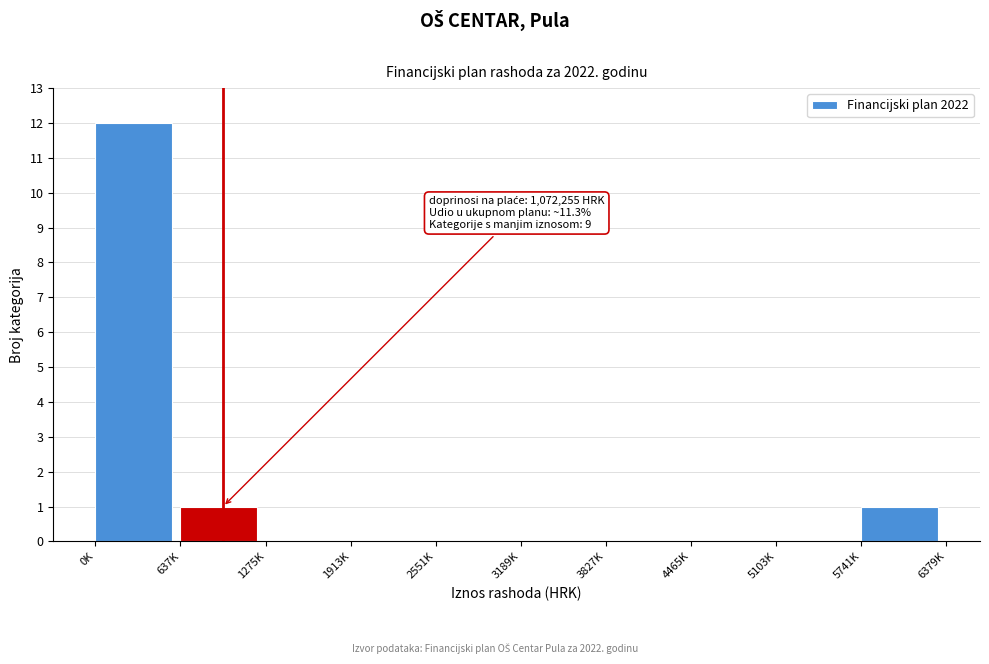

Reading left to right, list all the values displayed in this chart.

0K=12	637K=1	1275K=0	1913K=0	2551K=0	3189K=0	3827K=0	4465K=0	5103K=0	5741K=1